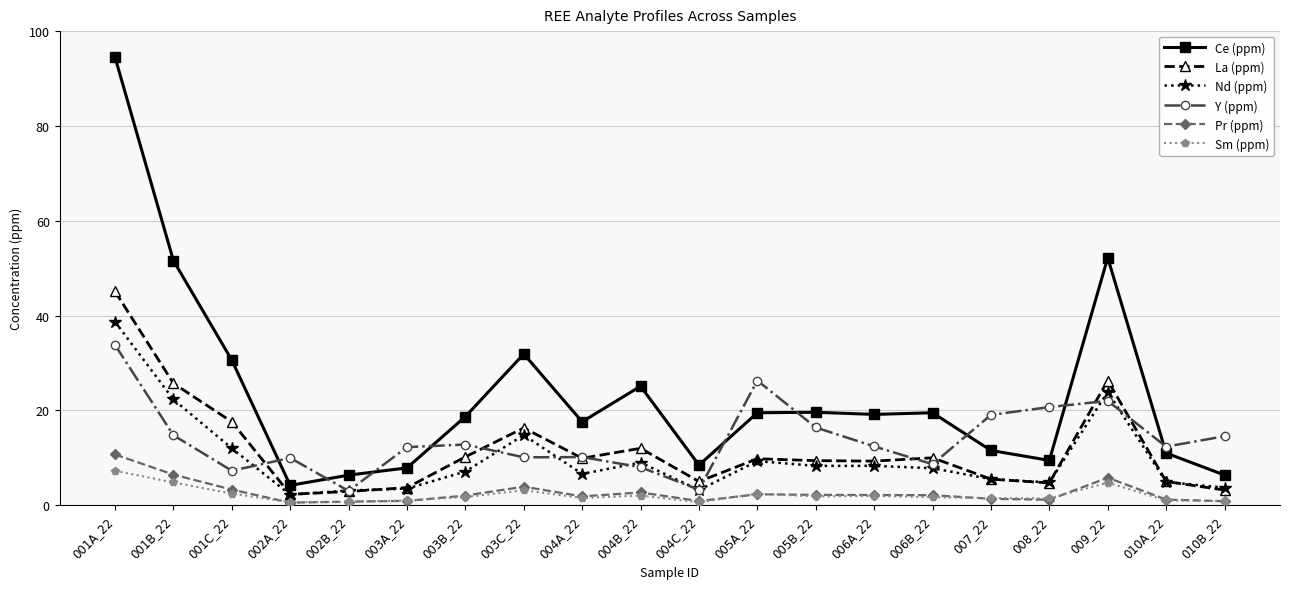

The value of Y (ppm) at 004C_22 is 3.3. True or false?

True